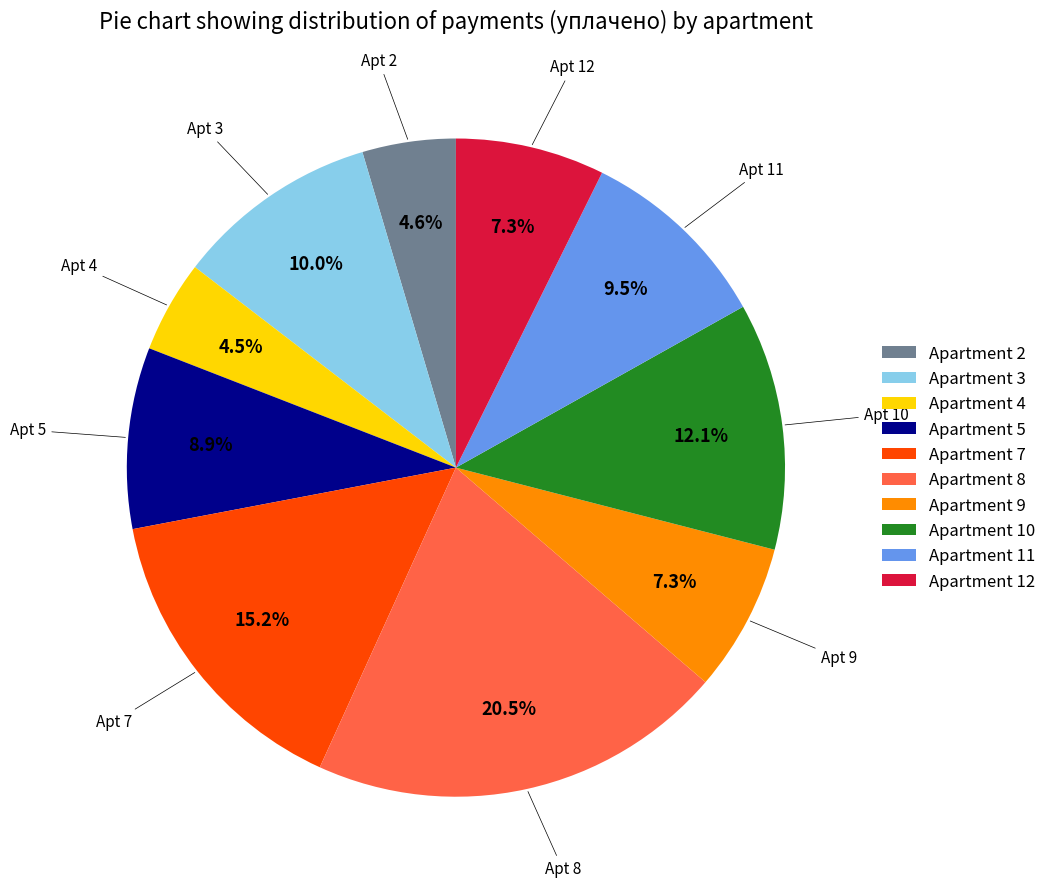

What percentage do Apartment 8 and Apartment 4 together represent?

25.0%